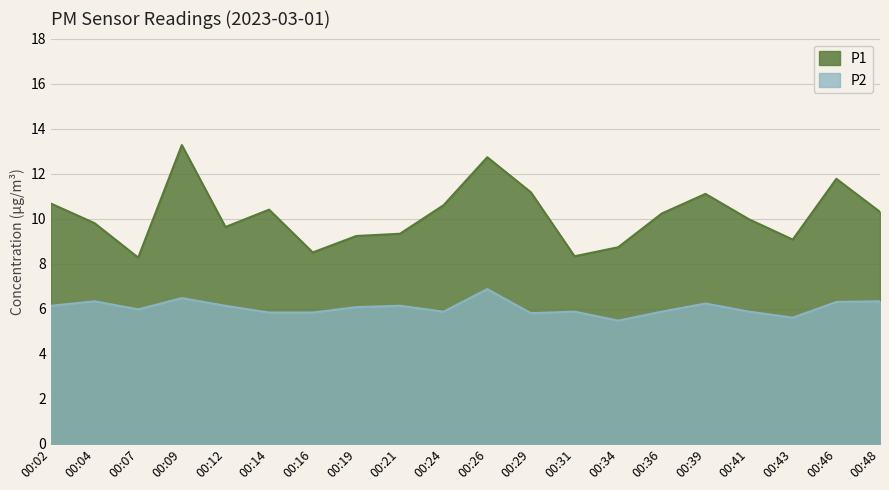

Count the number of data series in this chart.

2